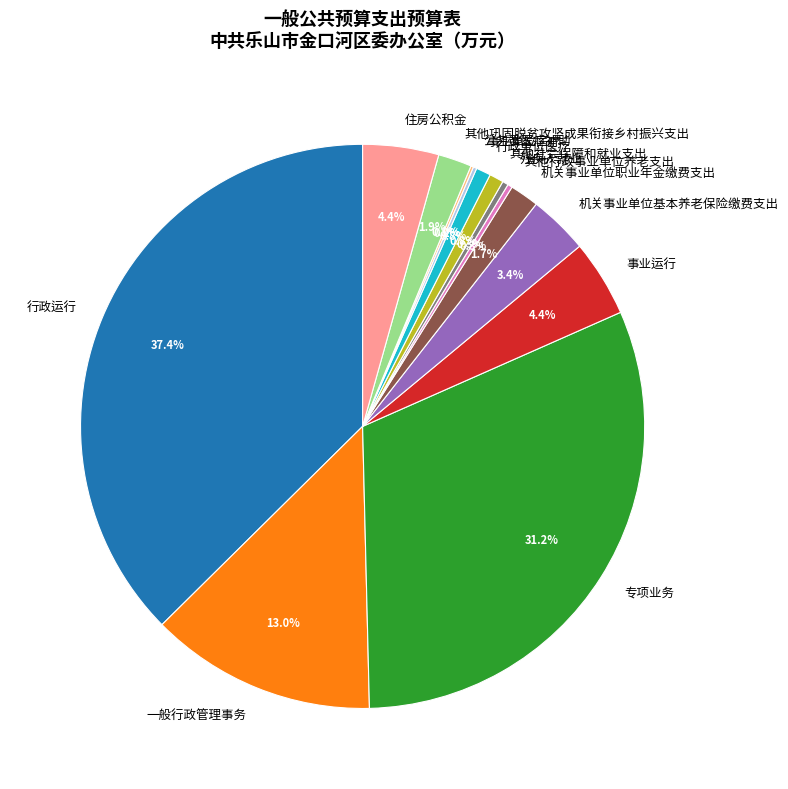

How much of the chart is everything except 一般行政管理事务?

87.0%